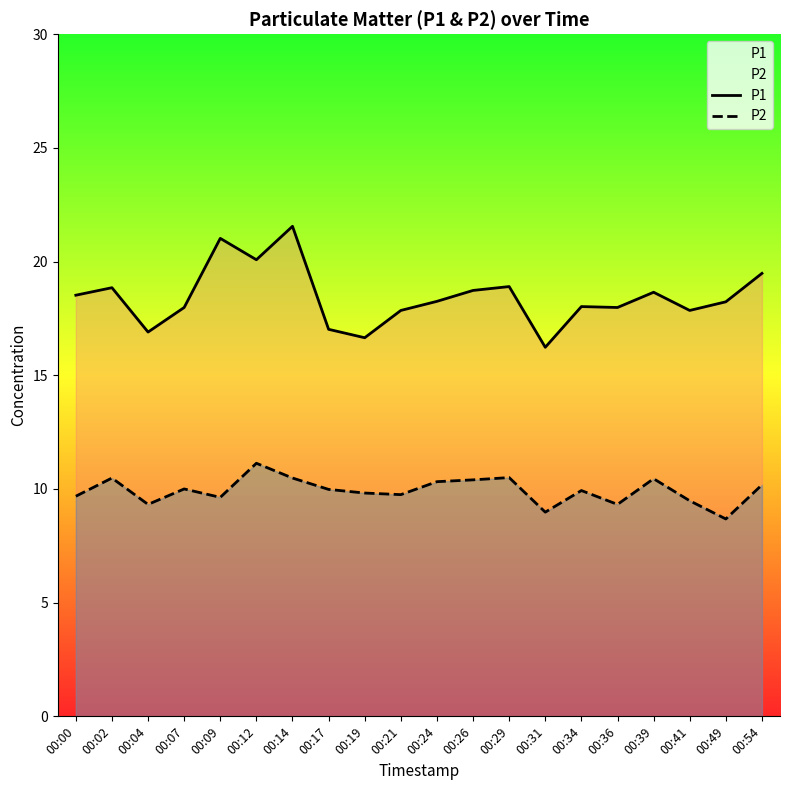

What are all the series names shown in the legend?

P1, P2